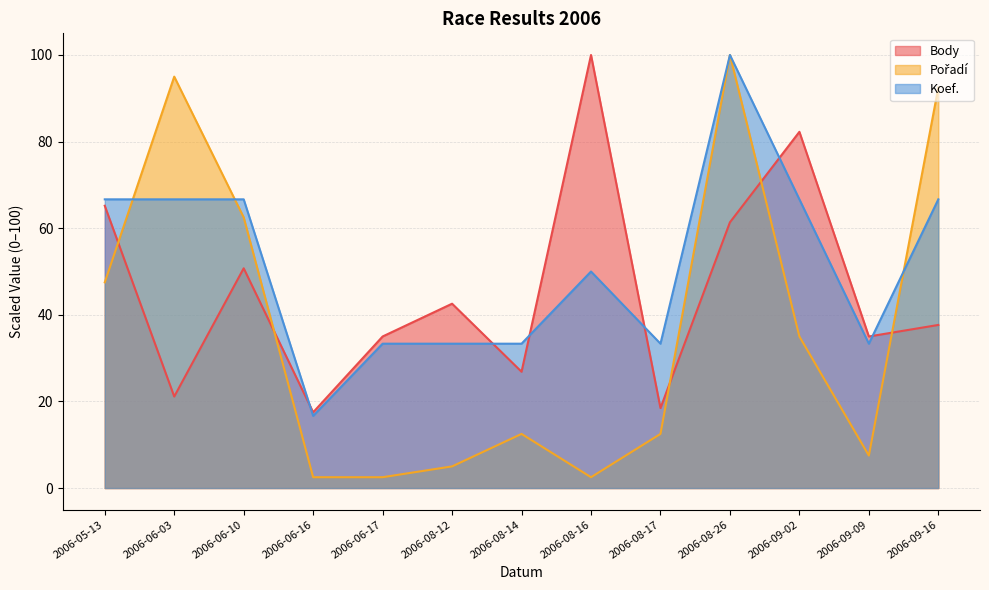

At which category is the sum across all series the highest?

2006-08-26